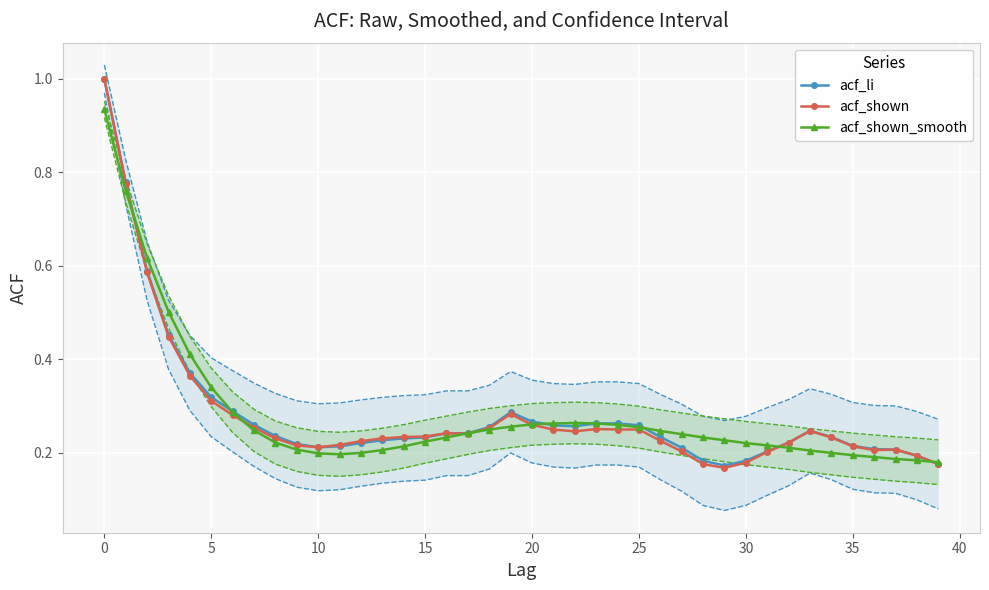

What is the value of the acf_li point at the 15th from the left?

0.2